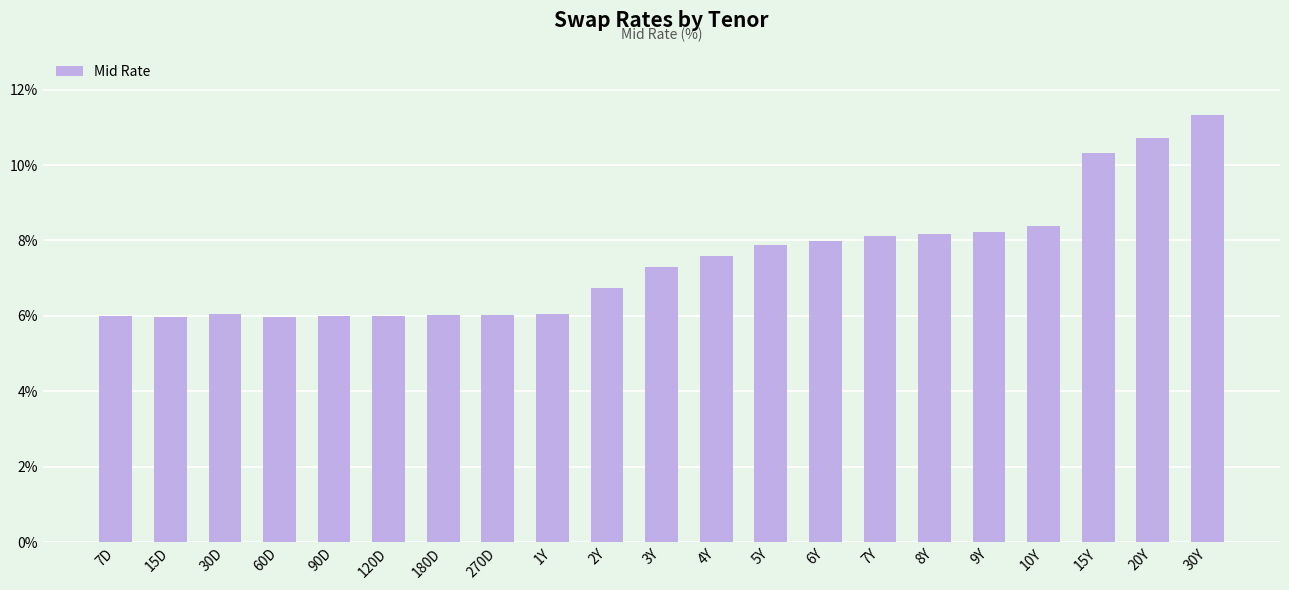

What position from the left is 180D?

7